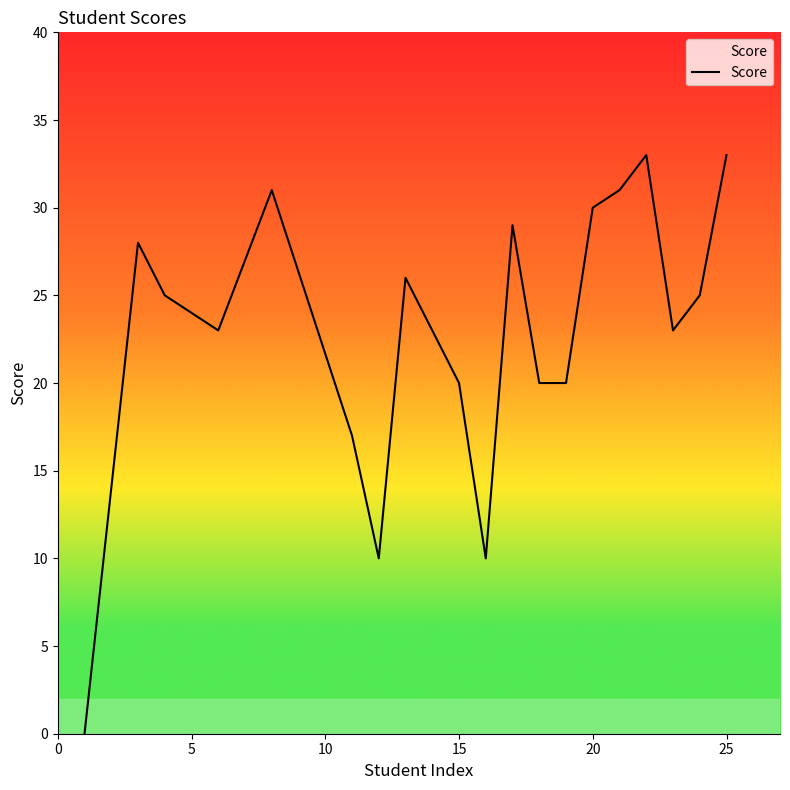

What is the maximum value shown in the chart?

33